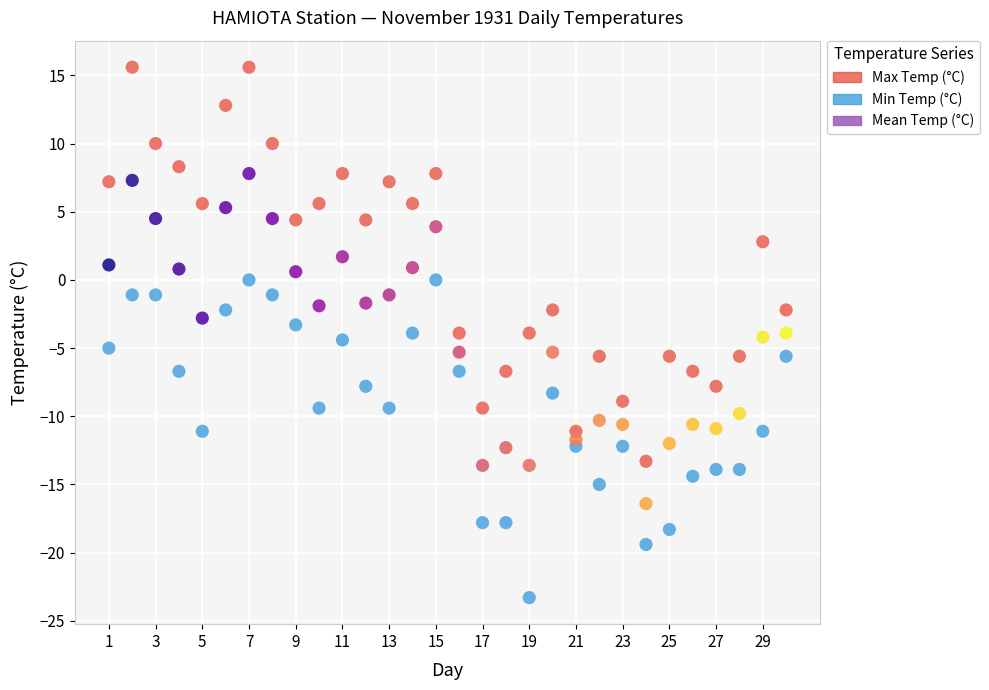

Across all data points, what is the range of X values (max minus min)?

29.0